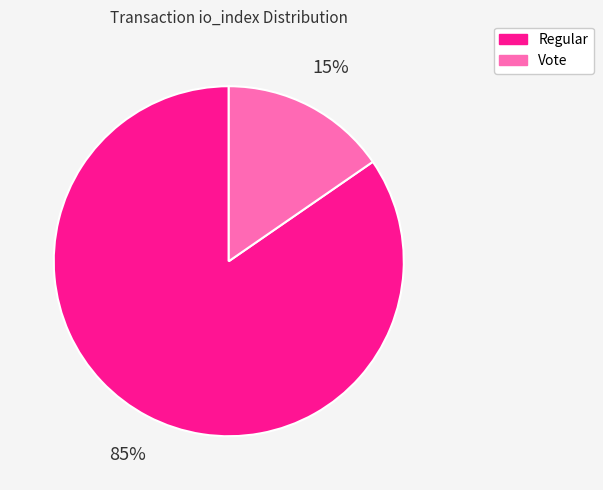

How many segments does this pie chart have?

2